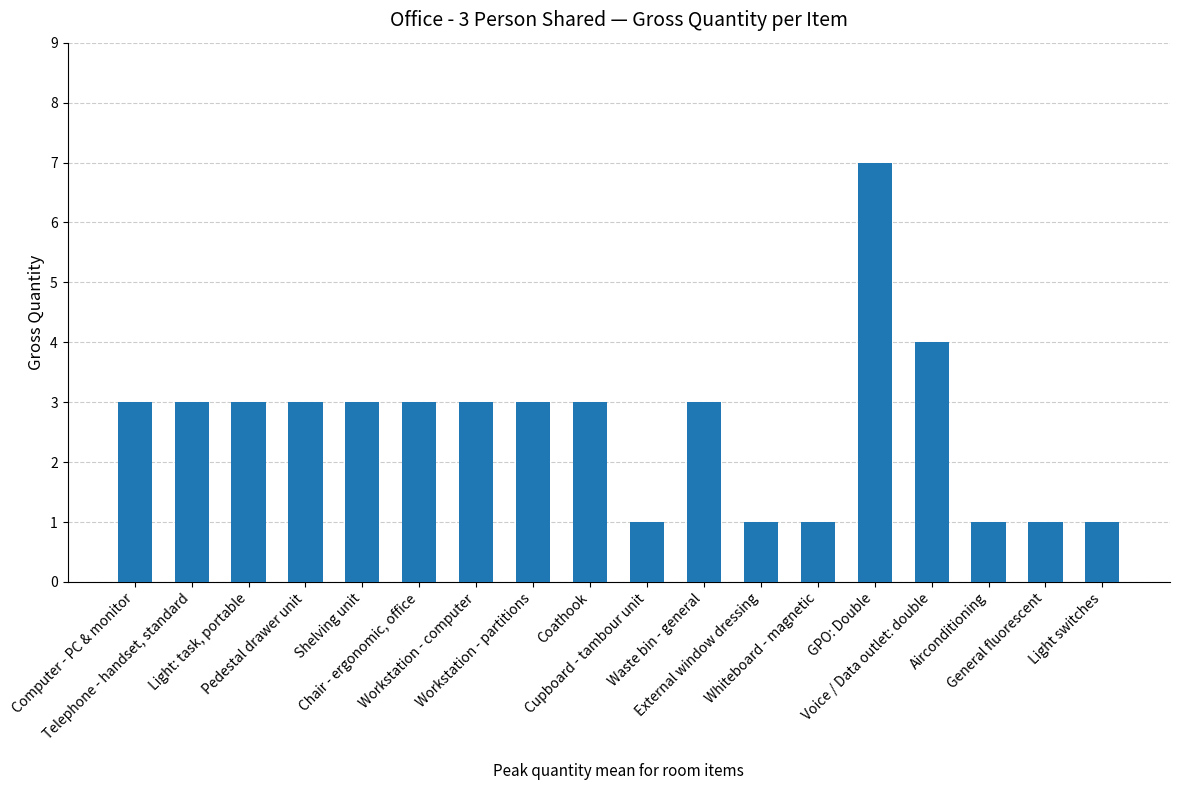

What is the greatest value displayed?

7